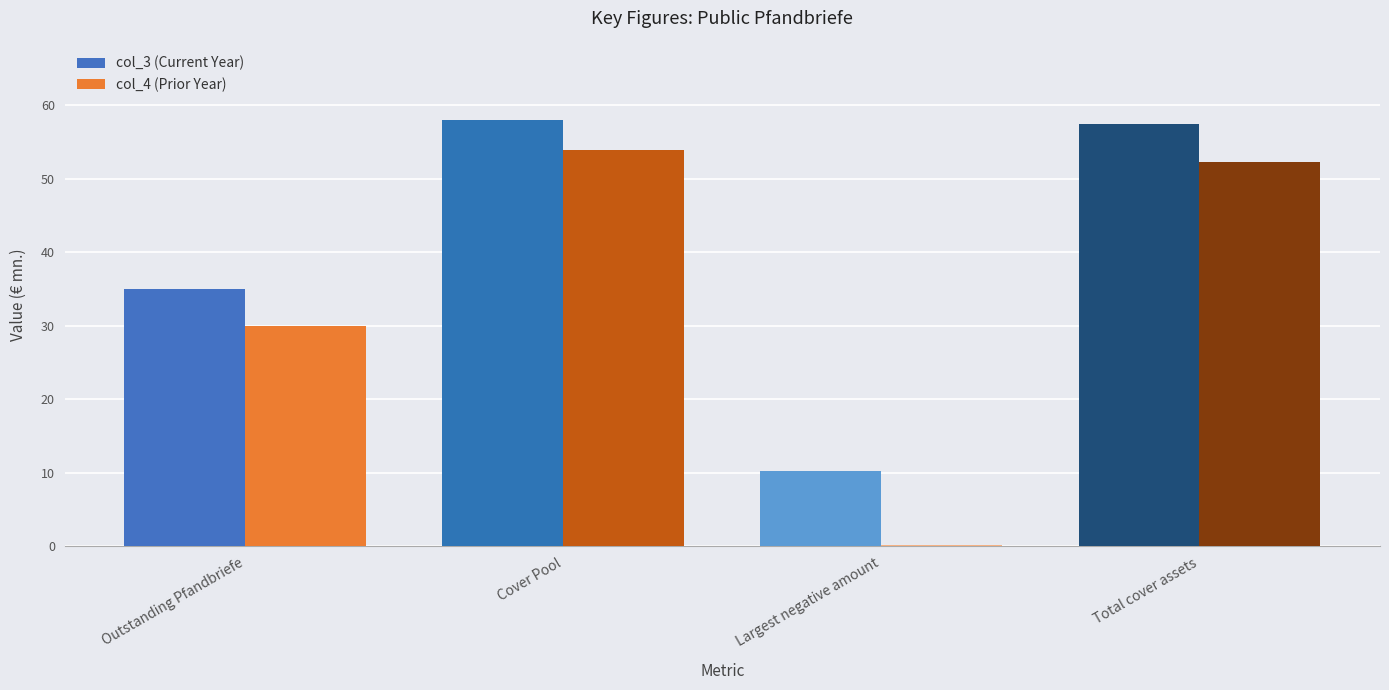

What is the approximate value of col_3 (Current Year) at Largest negative amount?

10.2